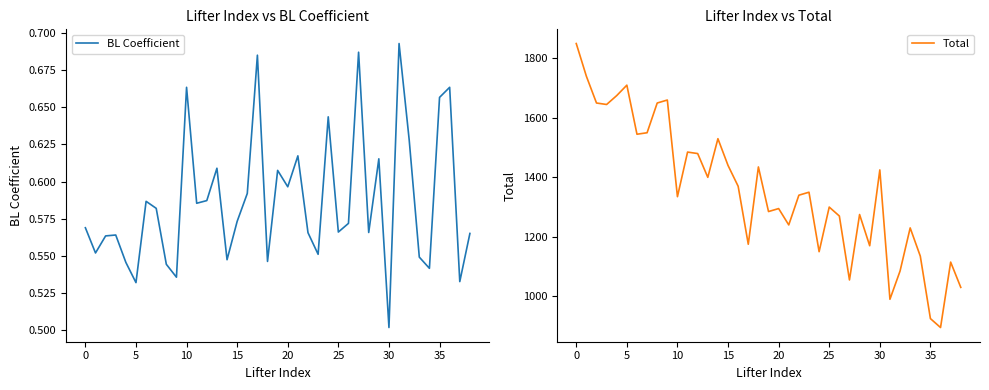

What is the difference between the maximum and minimum values in the Total series?

955